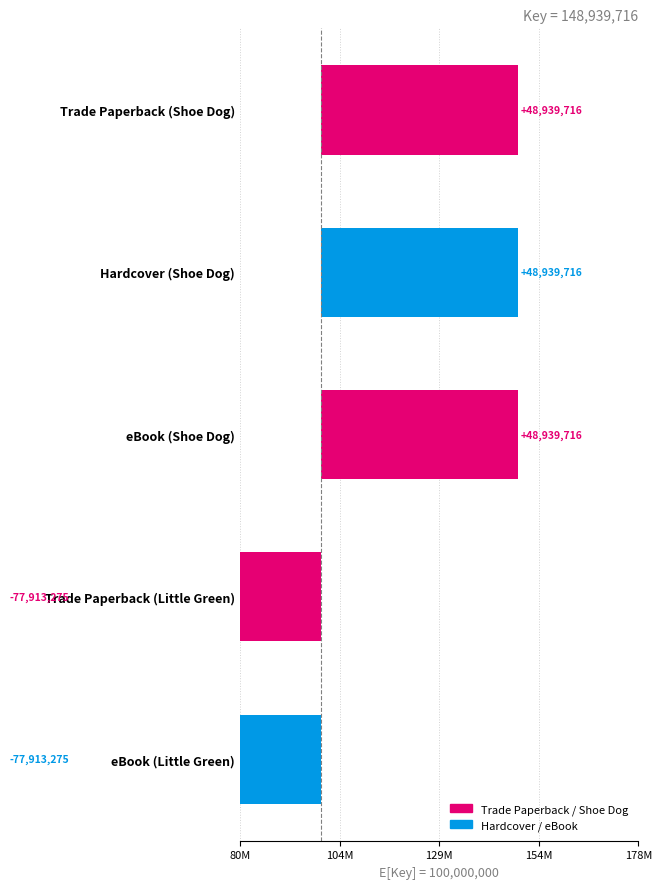

What is the difference between the values at eBook (Shoe Dog) and Trade Paperback (Little Green)?

126852991